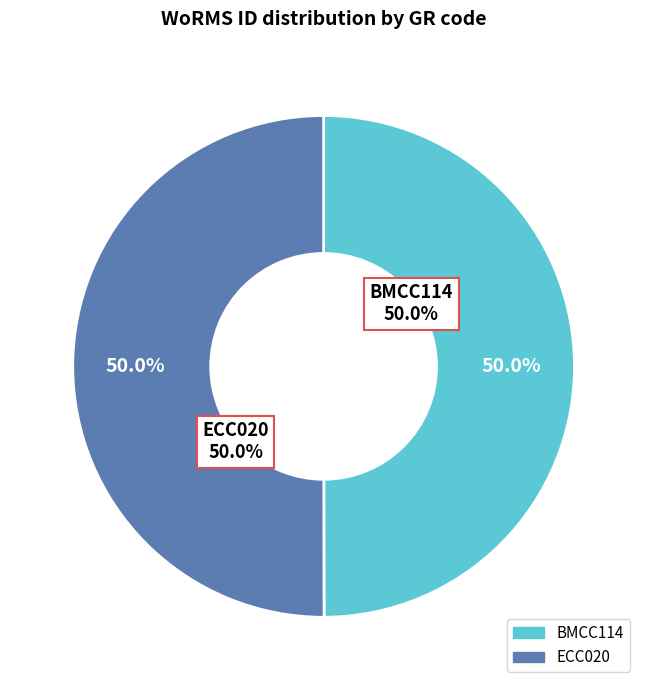

What percentage is the ECC020 slice, to the nearest percent?

50%